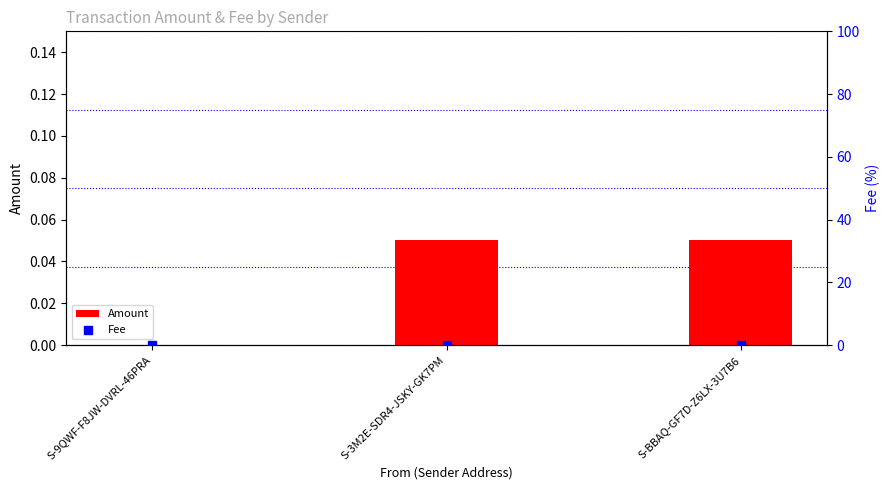

What are all the series names shown in the legend?

Amount, Fee